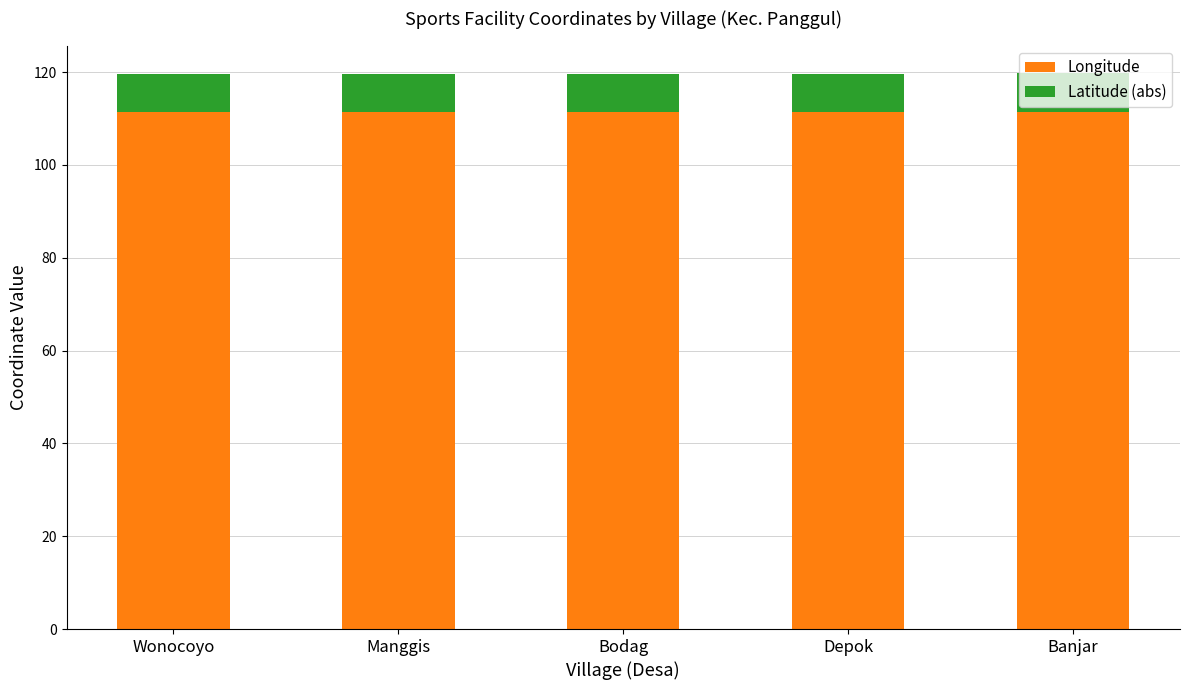

What is the value of the Longitude bar at the 4th from the left?

111.4